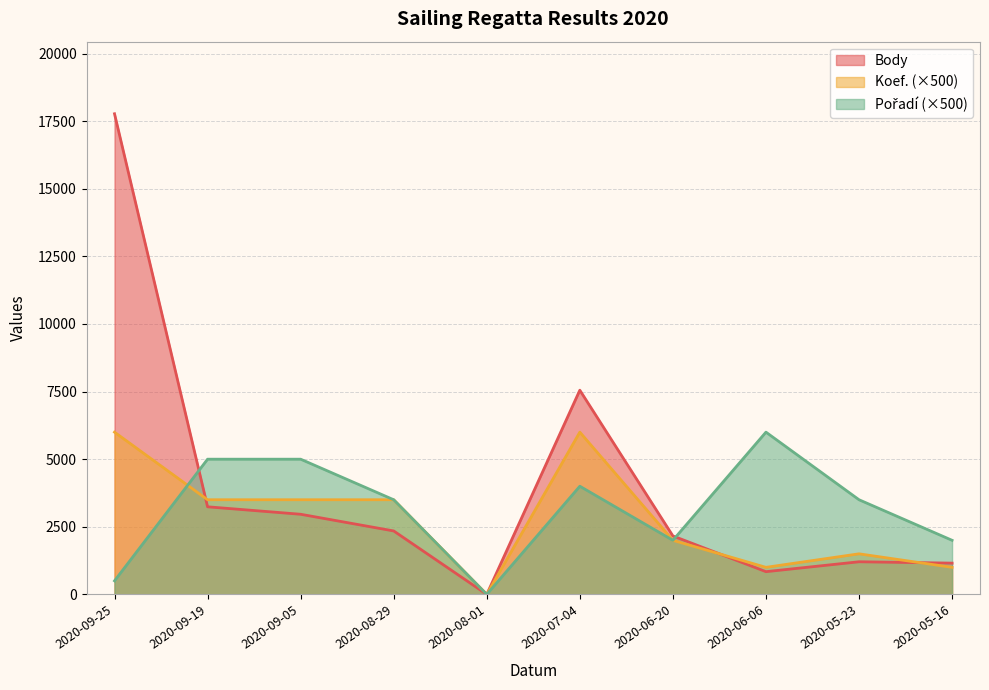

True or false: Body has a value of 2346 at 2020-08-29.

True